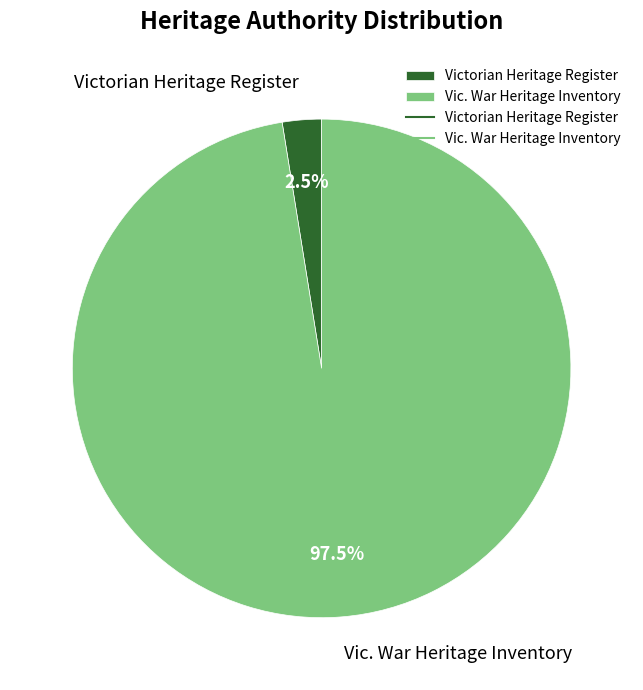

Rank the categories by value from highest to lowest.

Vic. War Heritage Inventory, Victorian Heritage Register